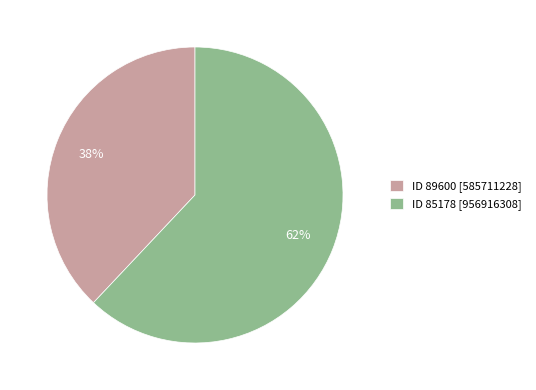

Combined, do ID 85178 [956916308] and ID 89600 [585711228] account for over 50%?

Yes